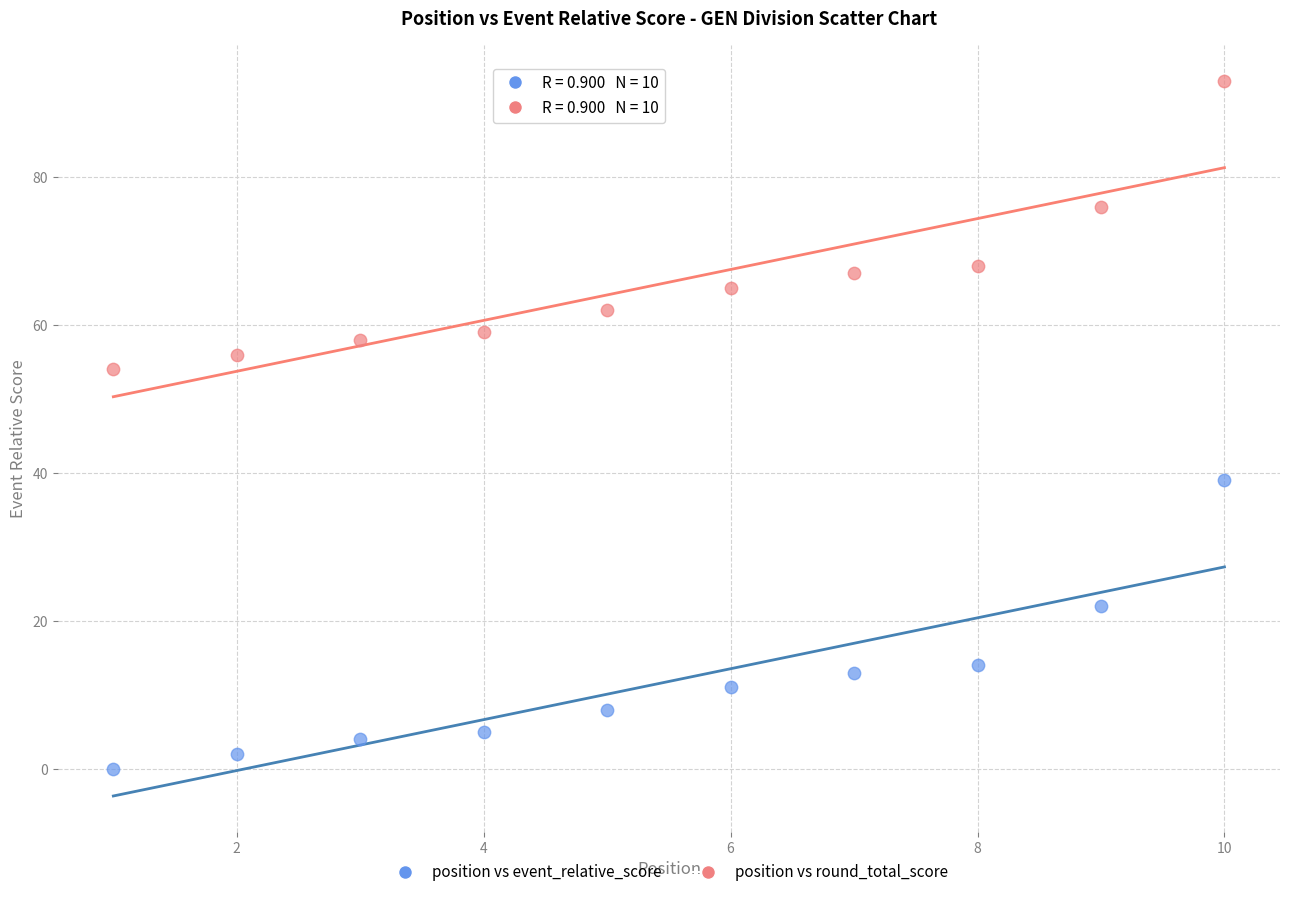

Which series reaches the maximum Y coordinate?

position vs round_total_score